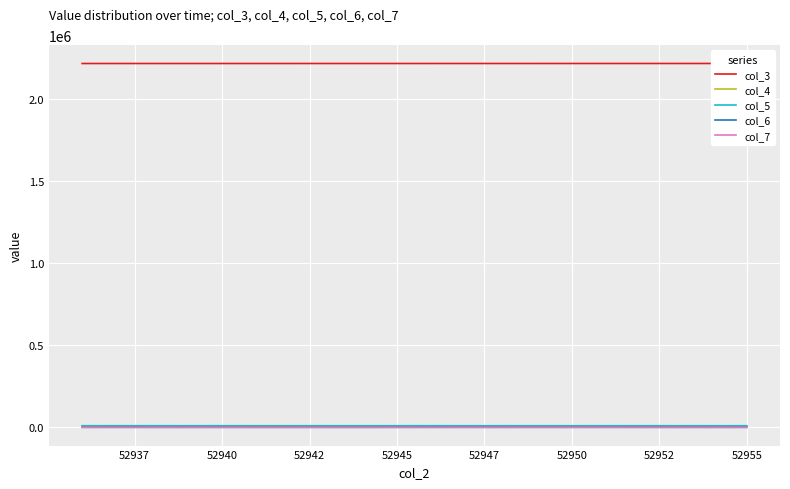

Is it true that col_4 equals 9900 at 52940?

True